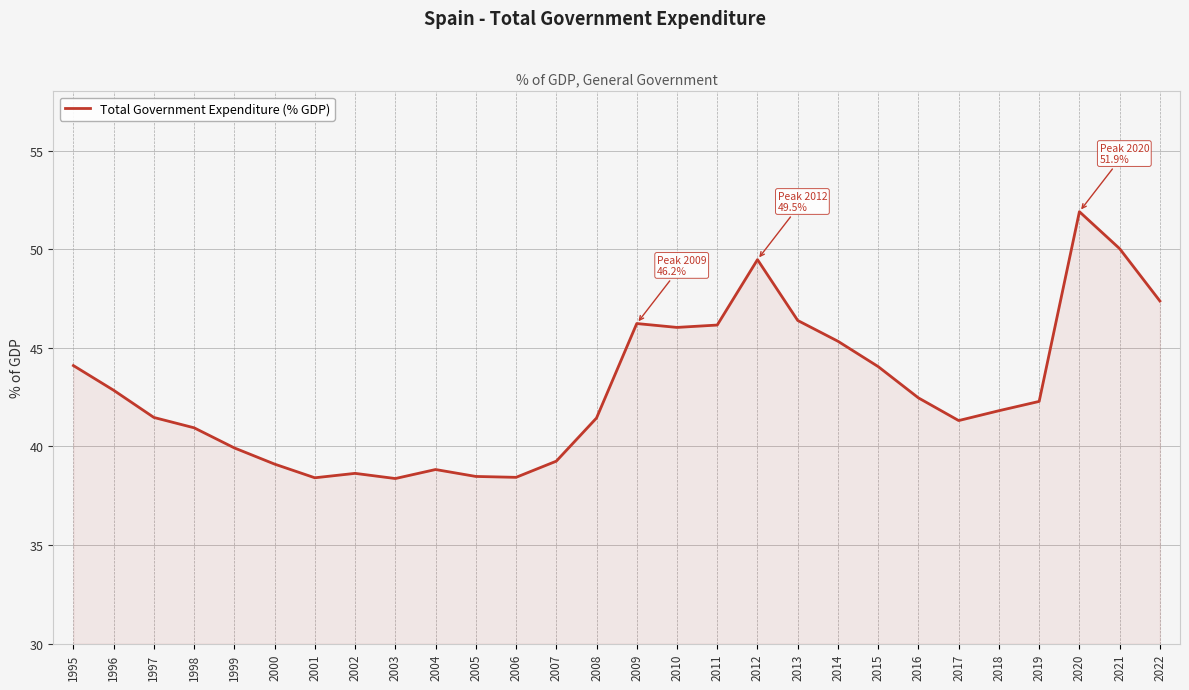

At which label is the value closest to 45?

2014